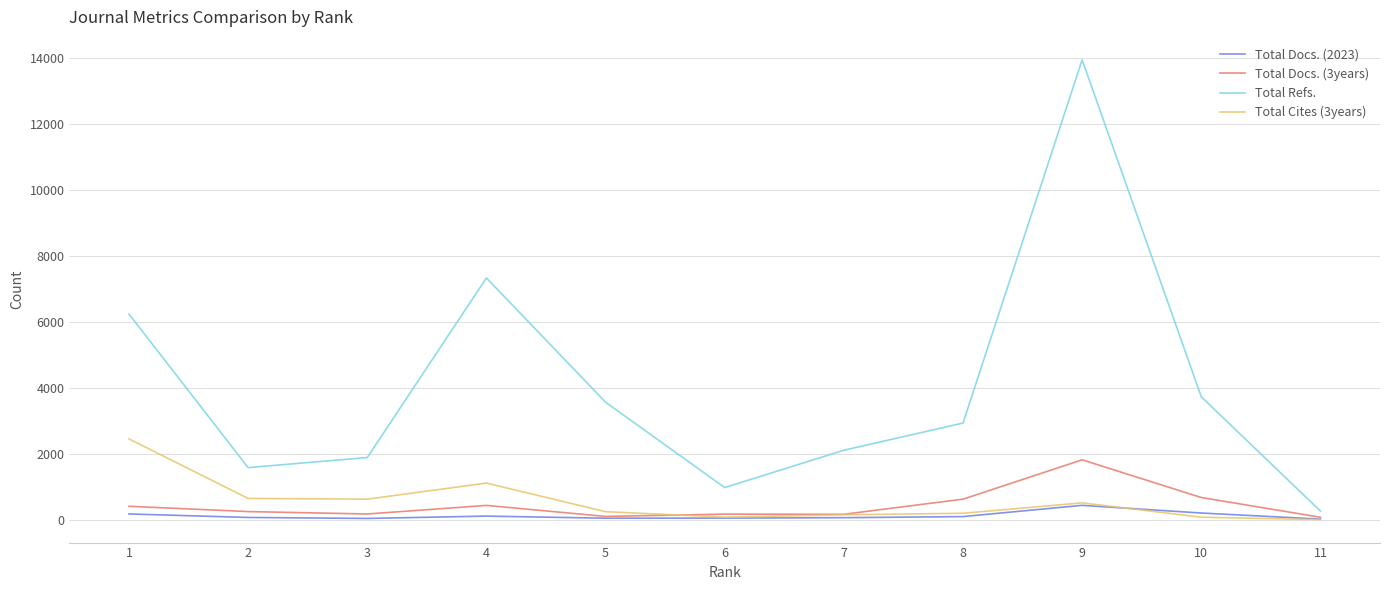

What is the total value across all series at 6?

1260